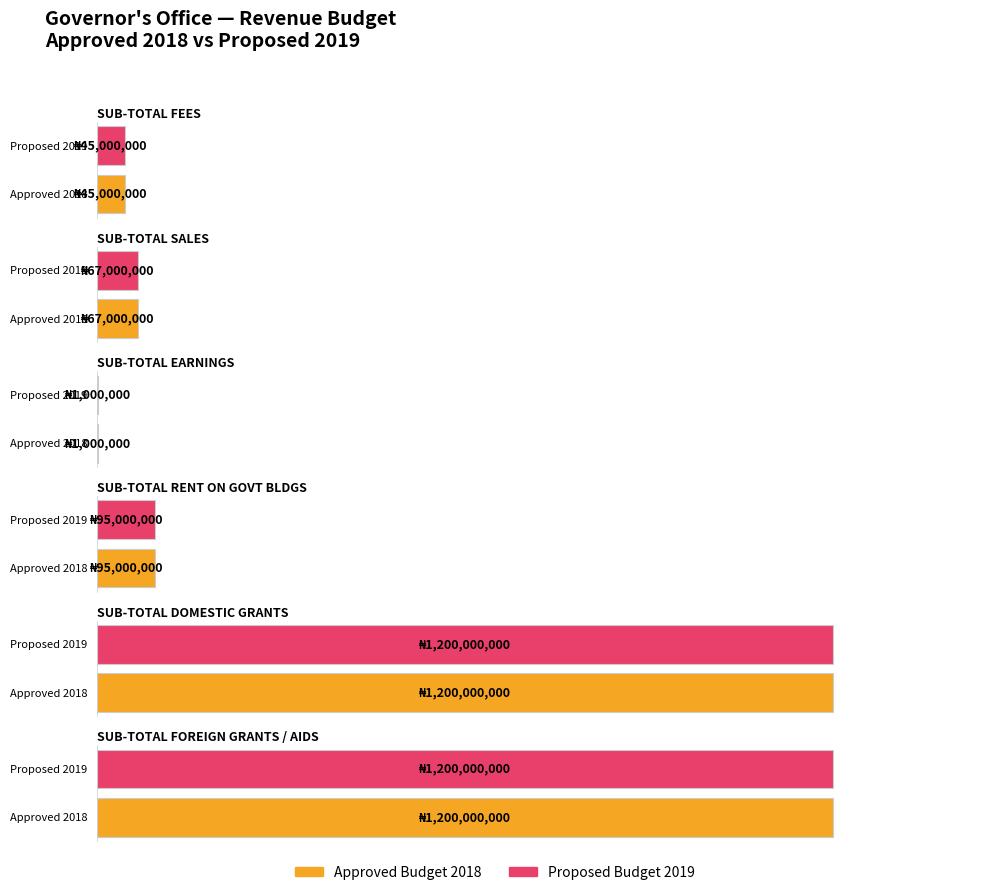

The APPROVED BUDGET 2018 series shows 1200000000 at SUB-TOTAL FOREIGN GRANTS / DOMESTIC GRANTS. True or false?

True